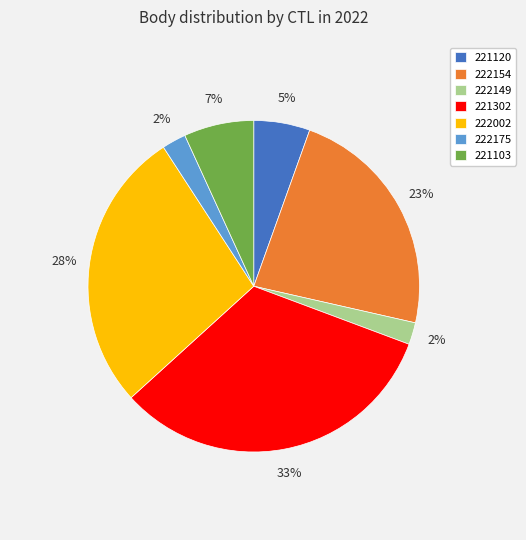

To the nearest percent, what portion does 222149 represent?

2%